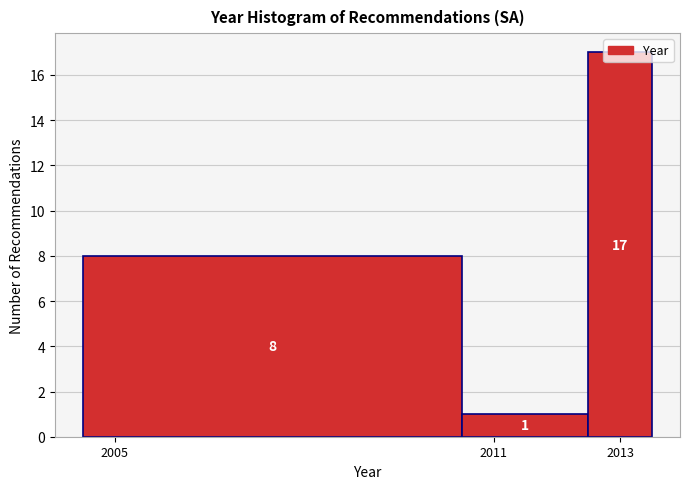

Over which range of the x-axis is the bar tallest?

2012.5 to 2013.5